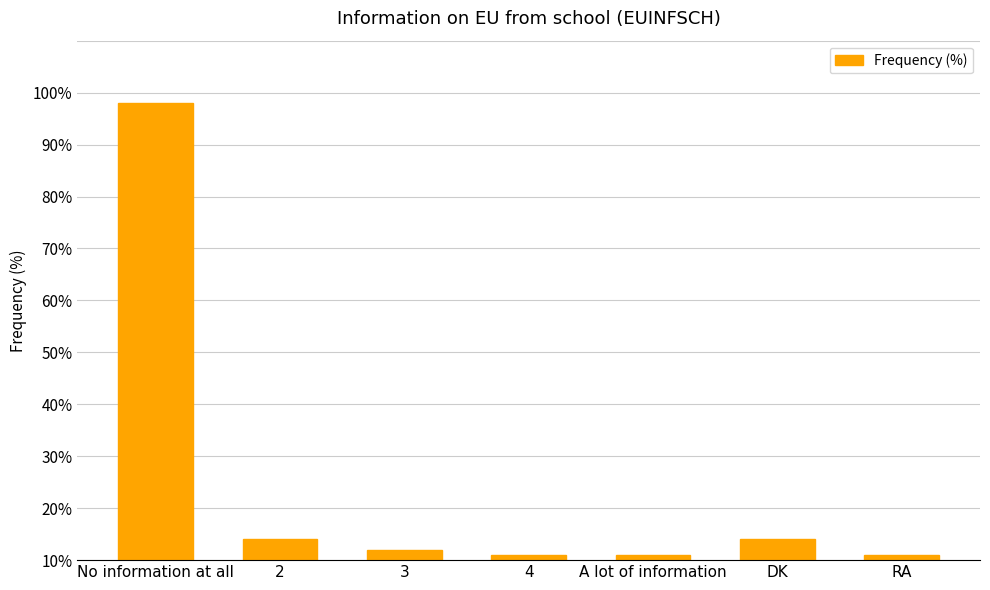

What is the difference between the values at RA and 3?

1